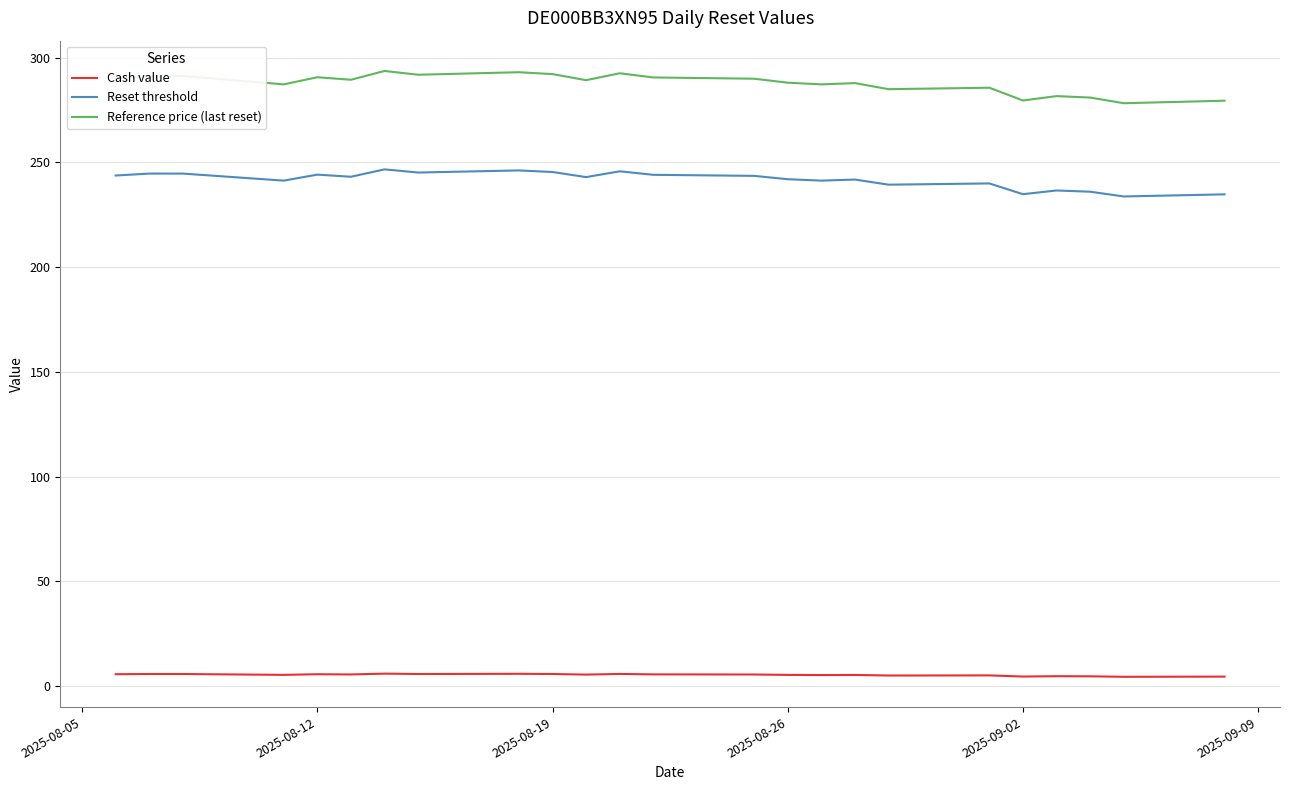

What is the difference between the maximum and minimum values in the Reference price (last reset) series?

15.4